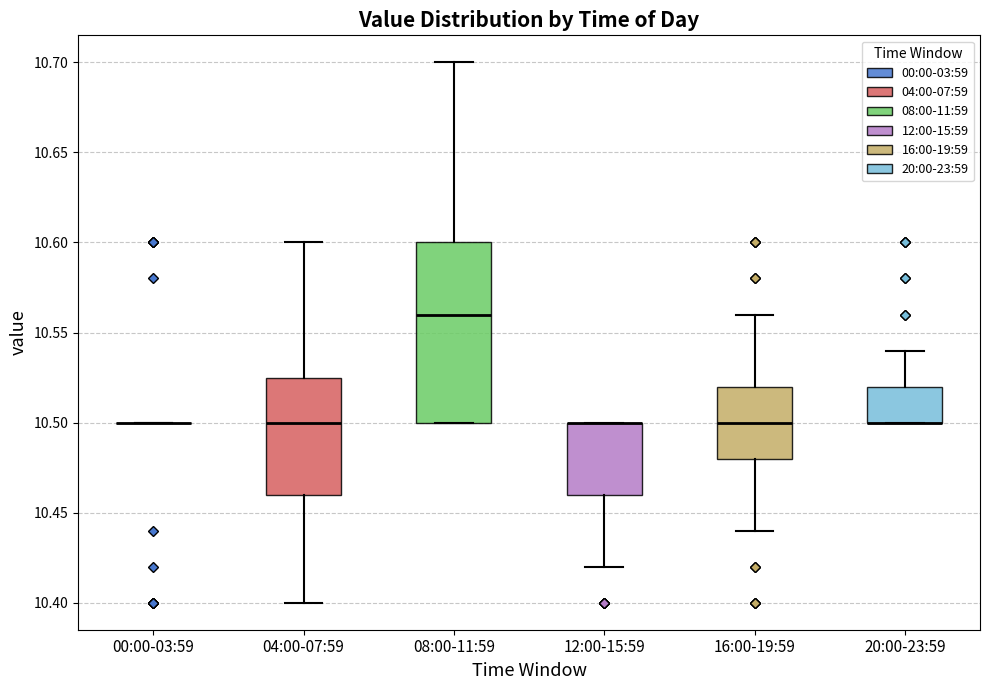

Reading left to right, transcribe this box plot: for each box, give where its median line is, the range the box spans, and where its two whiskers end, as read against the y-axis. The values are not printed on the chart, so give them approximately, as read against the axis.

00:00-03:59: box collapsed to a line at 10.500, whiskers 10.500 to 10.500
04:00-07:59: median 10.500, box 10.460 to 10.525, whiskers 10.400 to 10.600
08:00-11:59: median 10.560, box 10.500 to 10.600, whiskers 10.500 to 10.700
12:00-15:59: median 10.500 (drawn on the box's upper edge), box 10.460 to 10.500, whiskers 10.420 to 10.500
16:00-19:59: median 10.500, box 10.480 to 10.520, whiskers 10.440 to 10.560
20:00-23:59: median 10.500 (drawn on the box's lower edge), box 10.500 to 10.520, whiskers 10.500 to 10.540